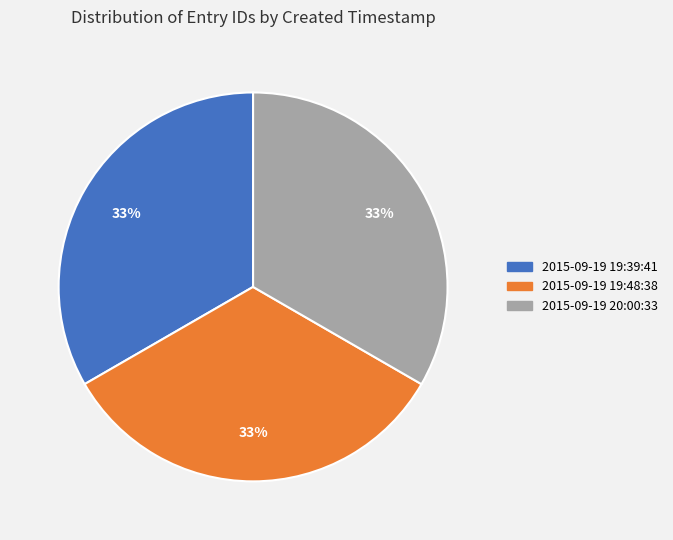

The 2015-09-19 19:48:38 slice represents 25% of the pie. True or false?

False